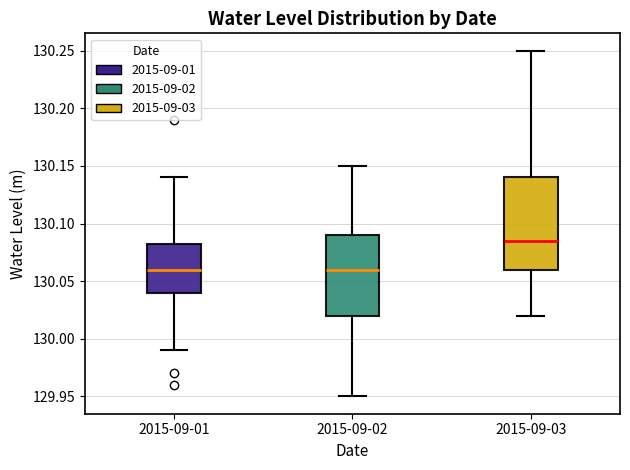

Which box is the tallest, from its lower edge to its upper edge?

2015-09-03